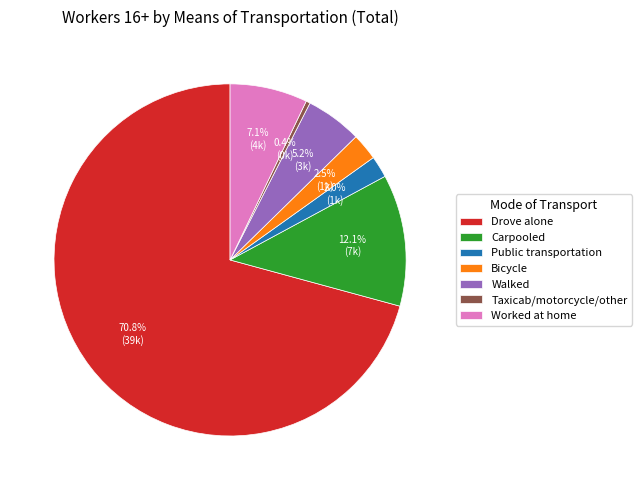

Which category has the smallest portion of the pie?

Taxicab/motorcycle/other